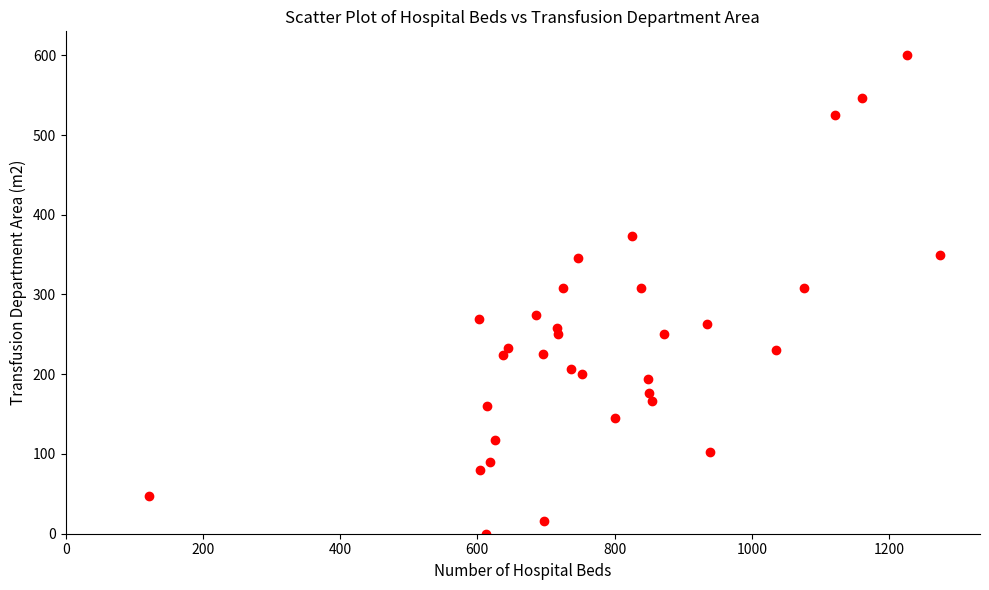

What is the range of X values (max minus min)?

1153.0